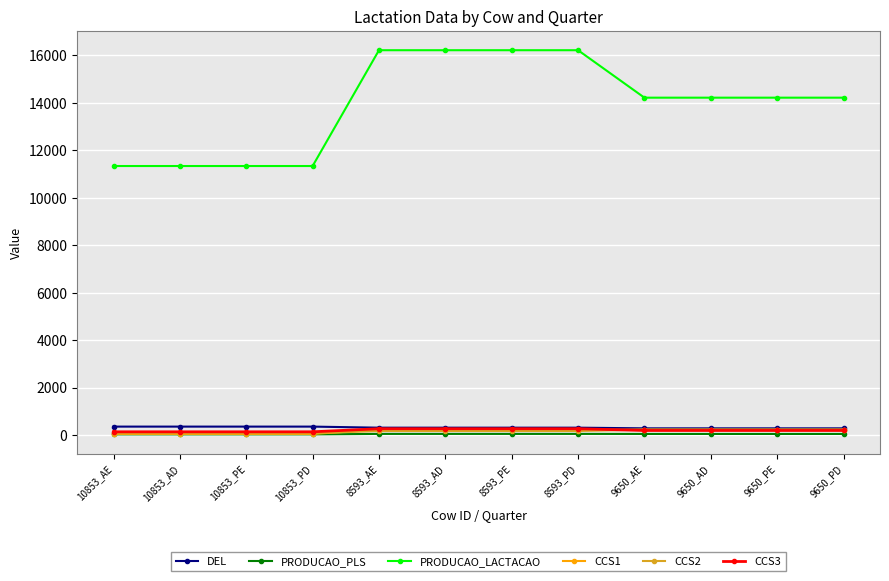

What position from the right is 10853_PD?

9